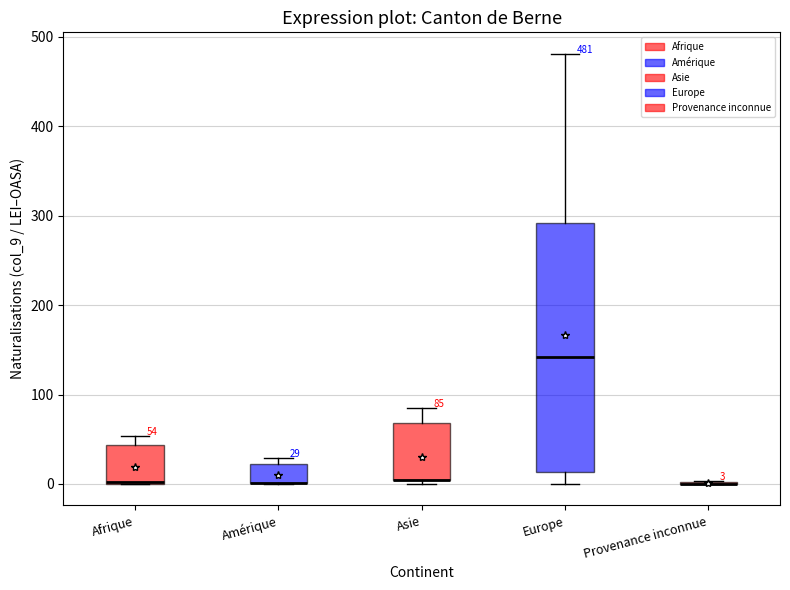

Comparing the boxes themselves (not the whiskers), which one is the tallest?

Europe